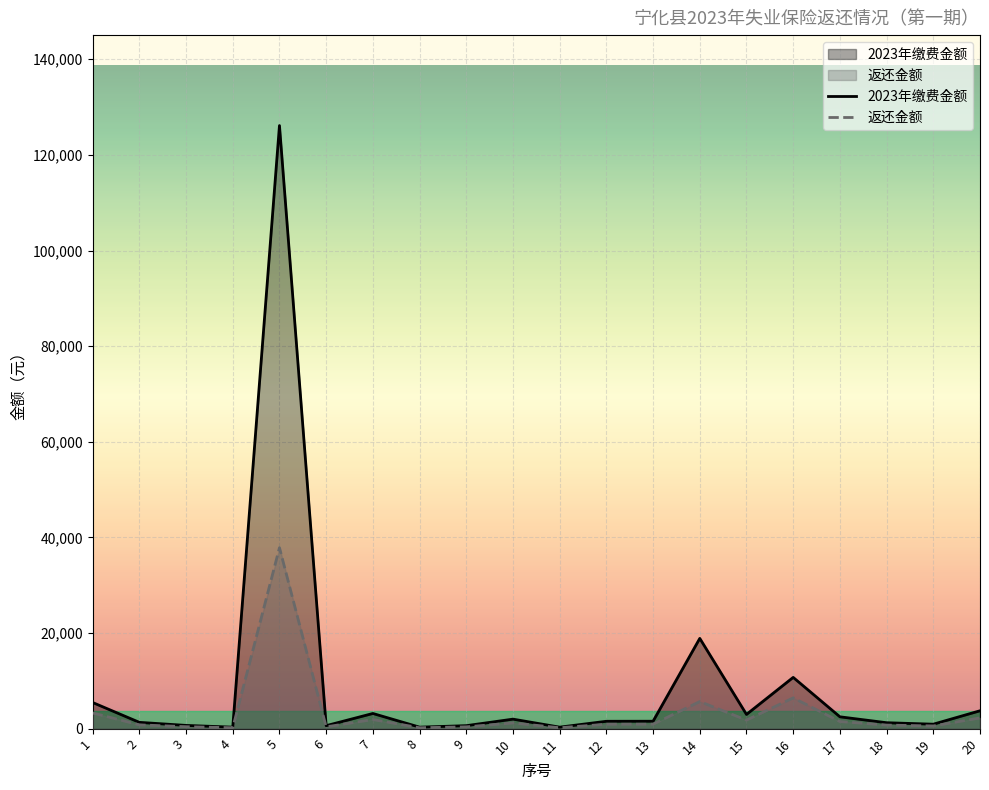

List the labels in order of 2023年缴费金额 value, largest first.

5, 14, 16, 1, 20, 7, 15, 17, 10, 13, 12, 2, 18, 19, 3, 6, 9, 4, 8, 11